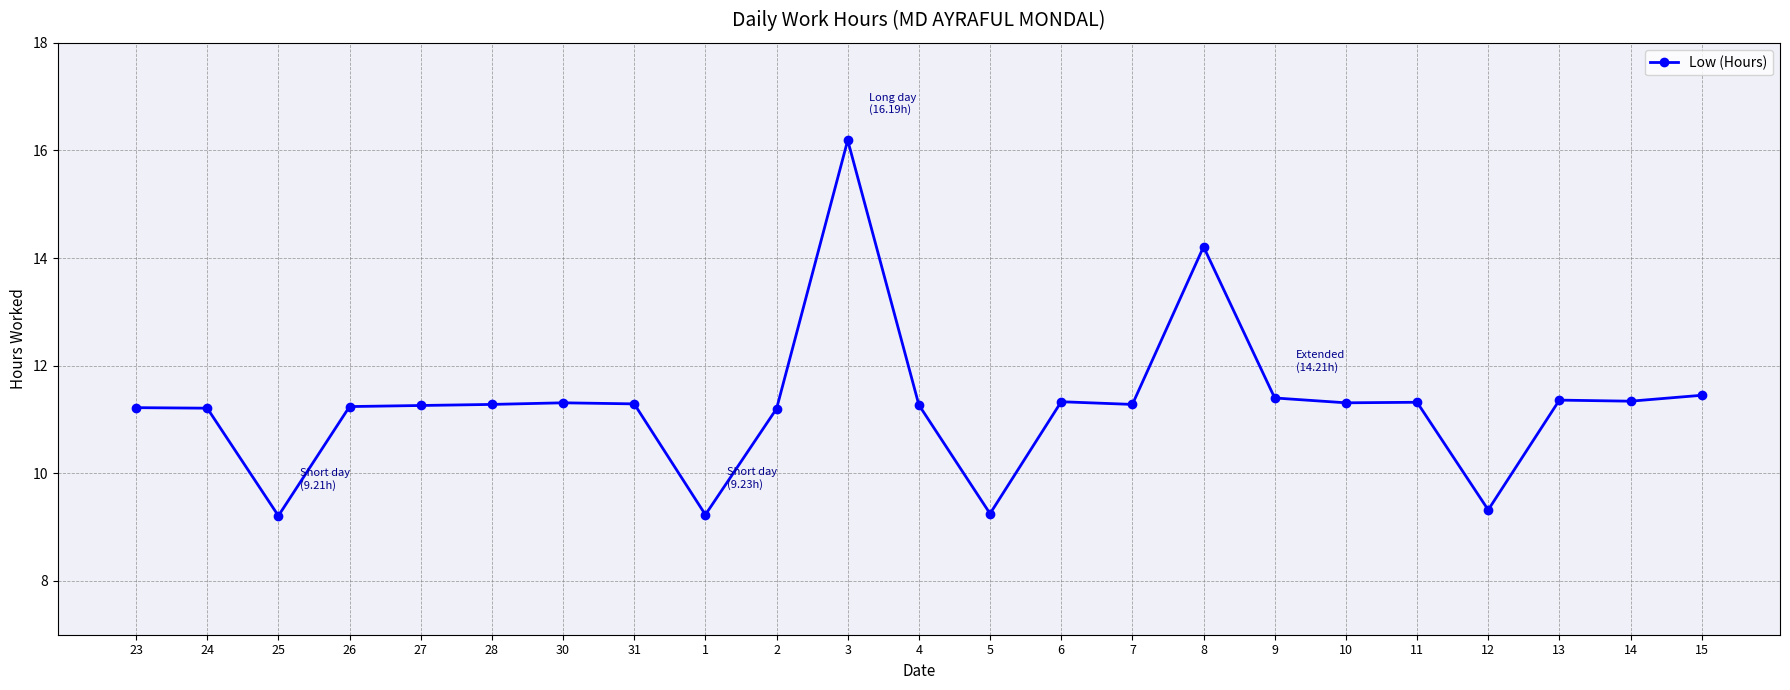

True or false: the data has more than 1 interior local peaks.

True